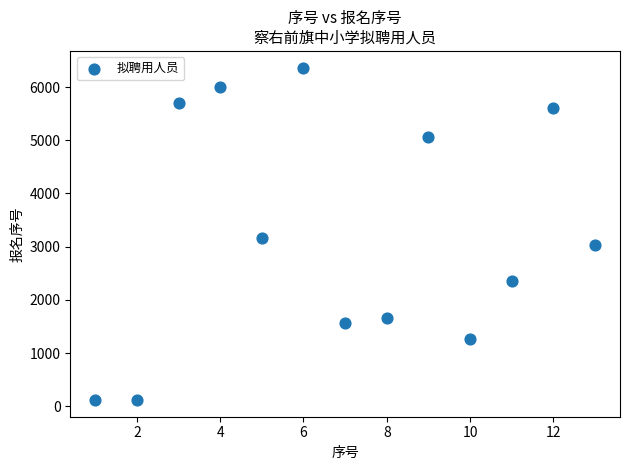

What Y value in the scatter plot is closest to 3242?

3168